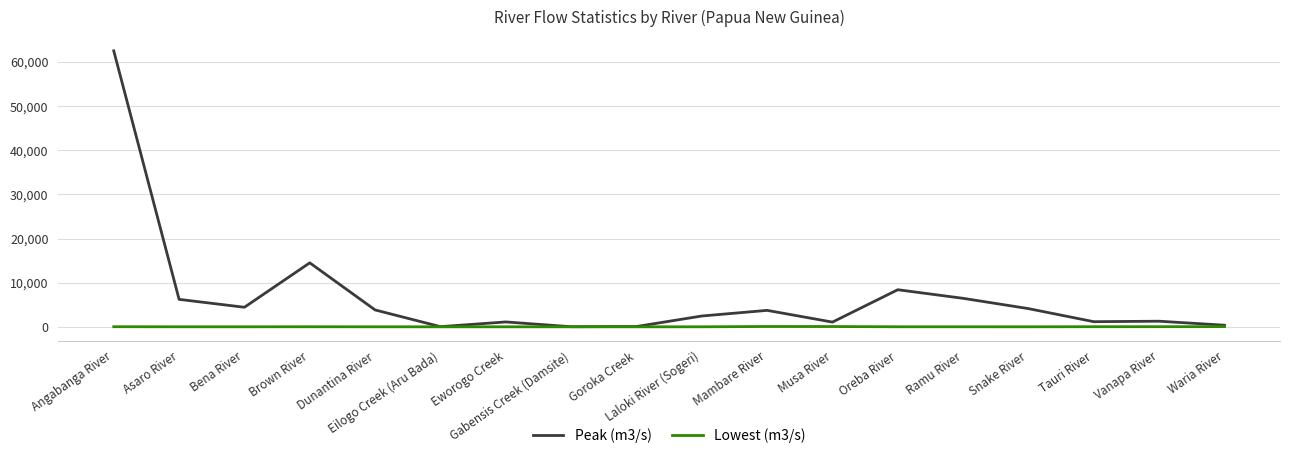

Which series has the widest spread of values?

Peak (m3/s)